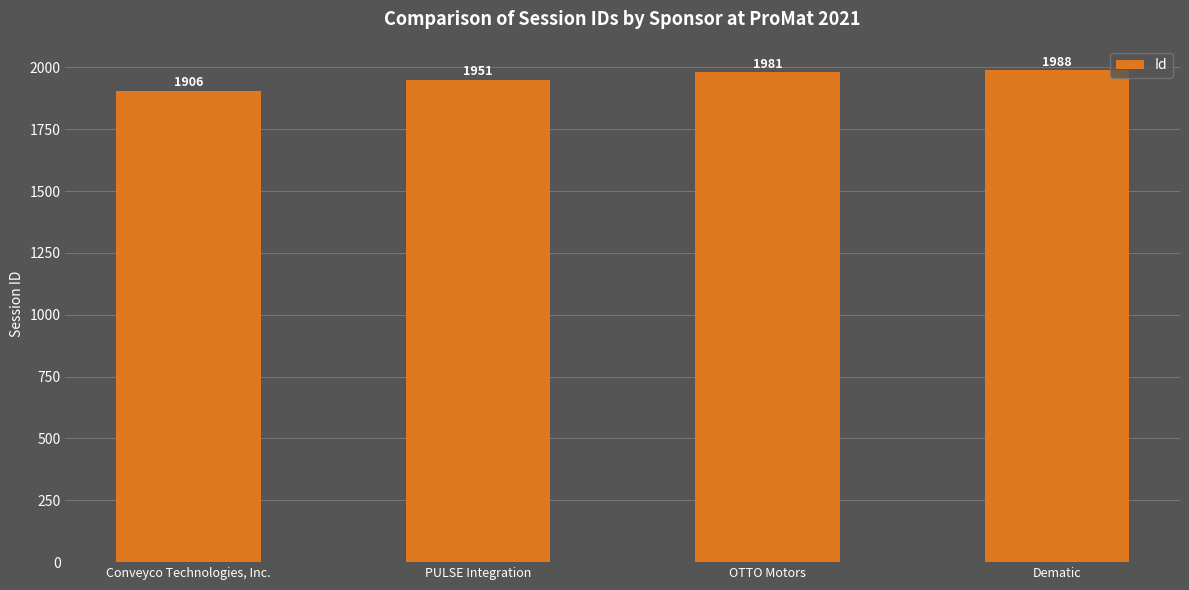

Which category has the highest value across all series?

Dematic